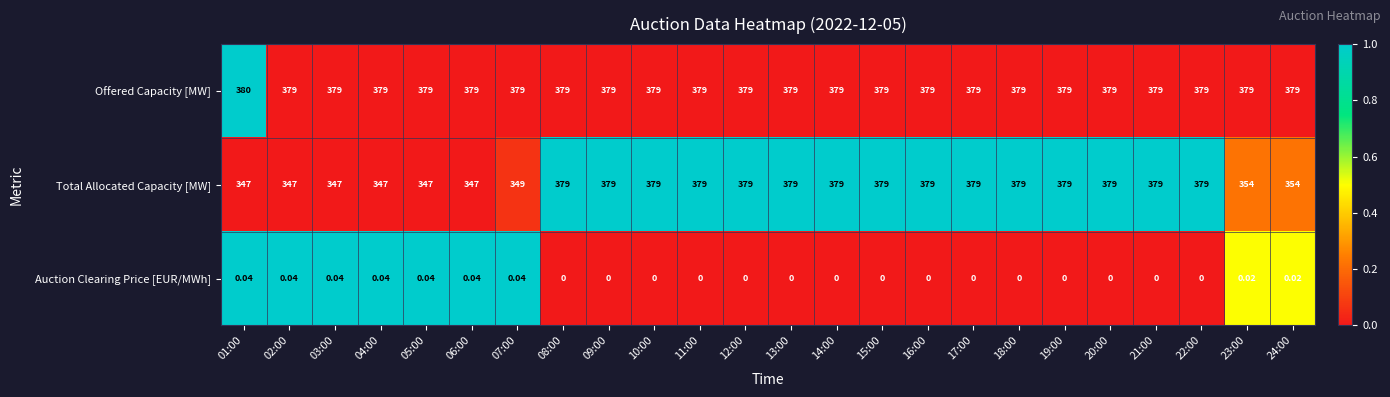

What is the spread (max minus min) of values at 04:00?

379.0